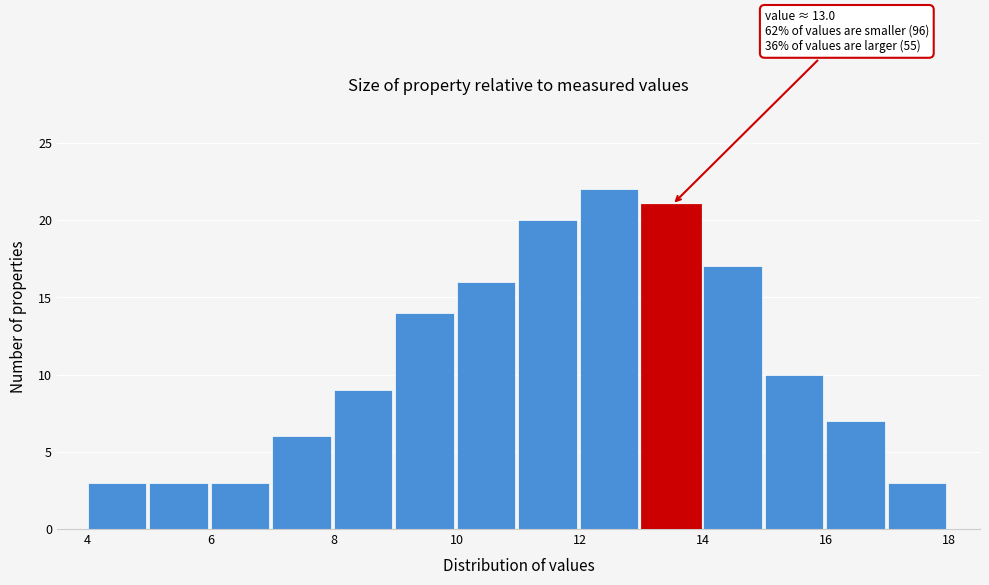

Which range on the x-axis has the tallest bar?

12 to 13